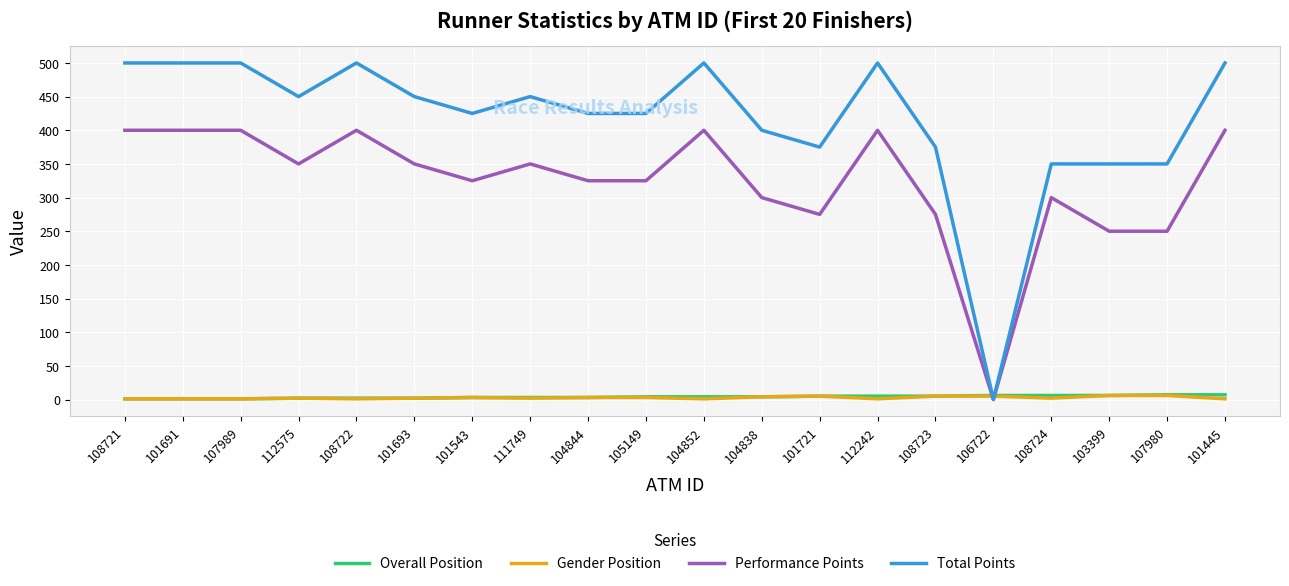

What position from the left is 111749?

8